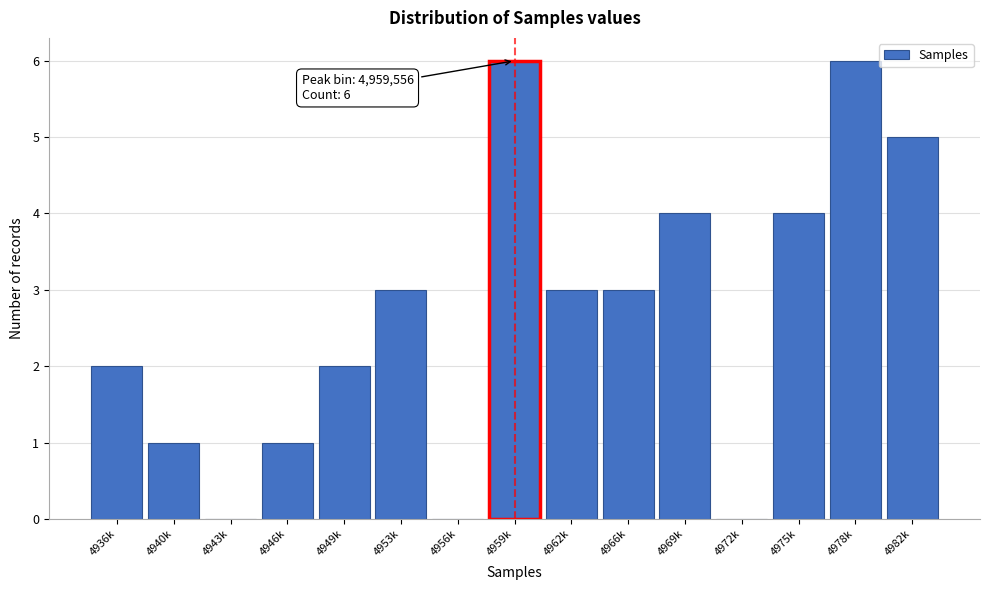

Reading right to left, extract all data points from this chart.

4982k=5	4978k=6	4975k=4	4972k=0	4969k=4	4966k=3	4962k=3	4959k=6	4956k=0	4953k=3	4949k=2	4946k=1	4943k=0	4940k=1	4936k=2